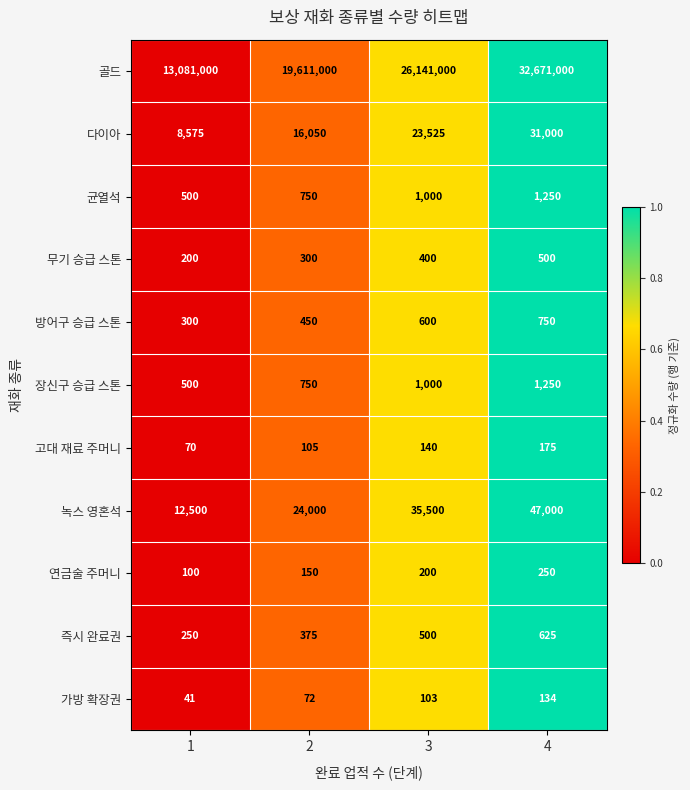

The 녹스 영혼석 series shows 15242 at 2. True or false?

False